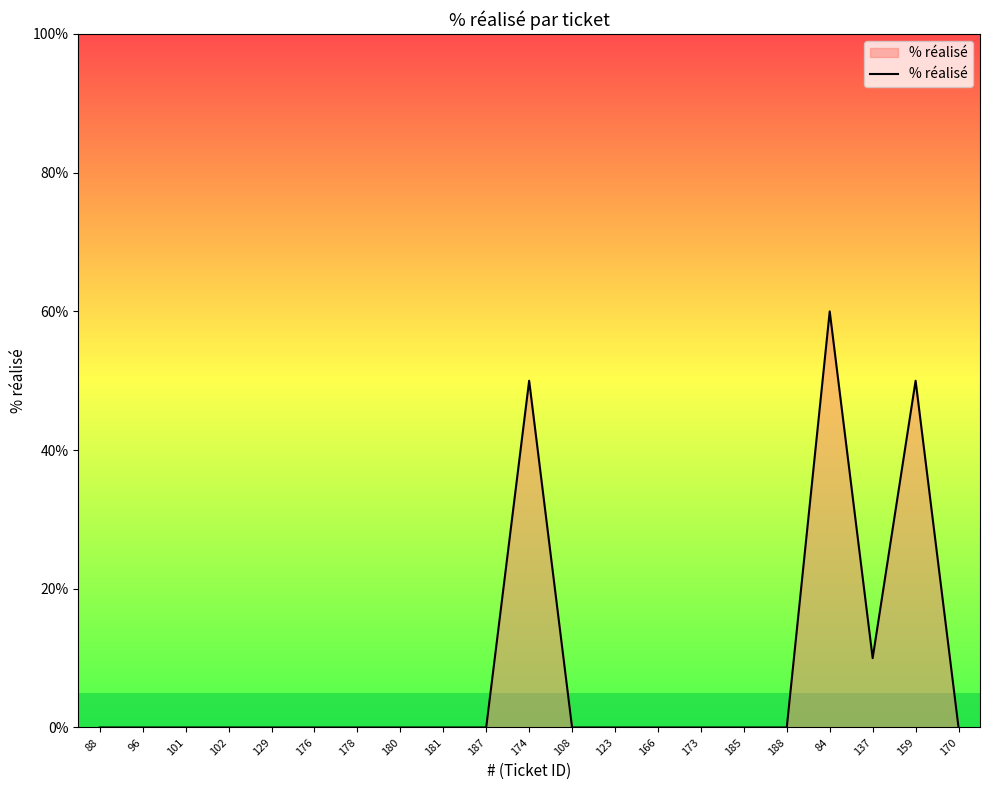

What is the greatest value displayed?

60